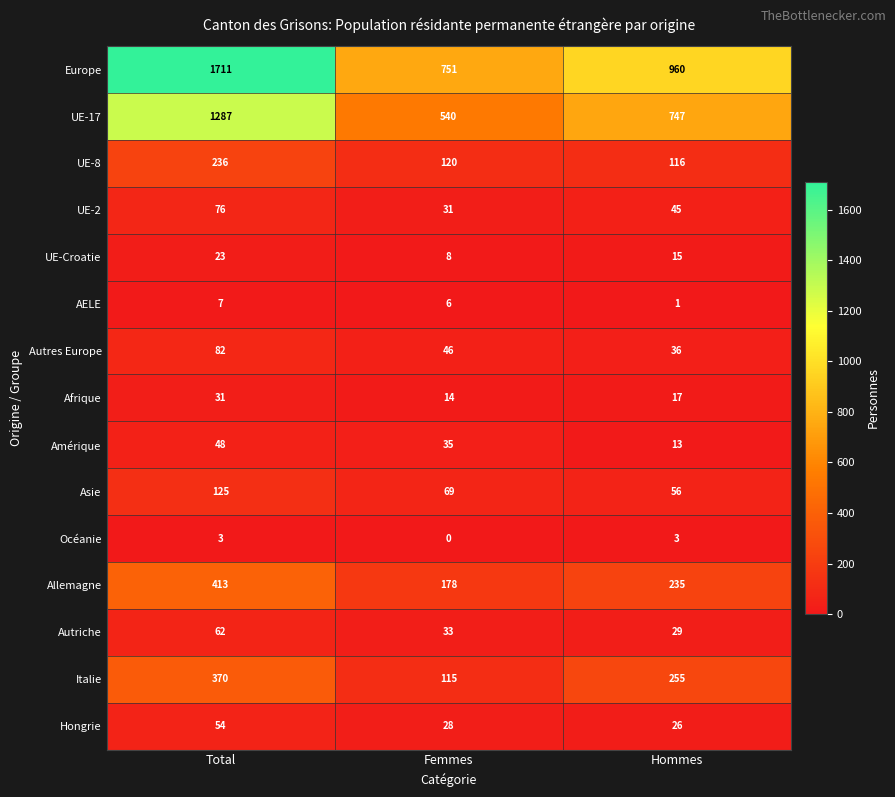

List the series in order of their peak value, lowest first.

Océanie, AELE, UE-Croatie, Afrique, Amérique, Hongrie, Autriche, UE-2, Autres Europe, Asie, UE-8, Italie, Allemagne, UE-17, Europe